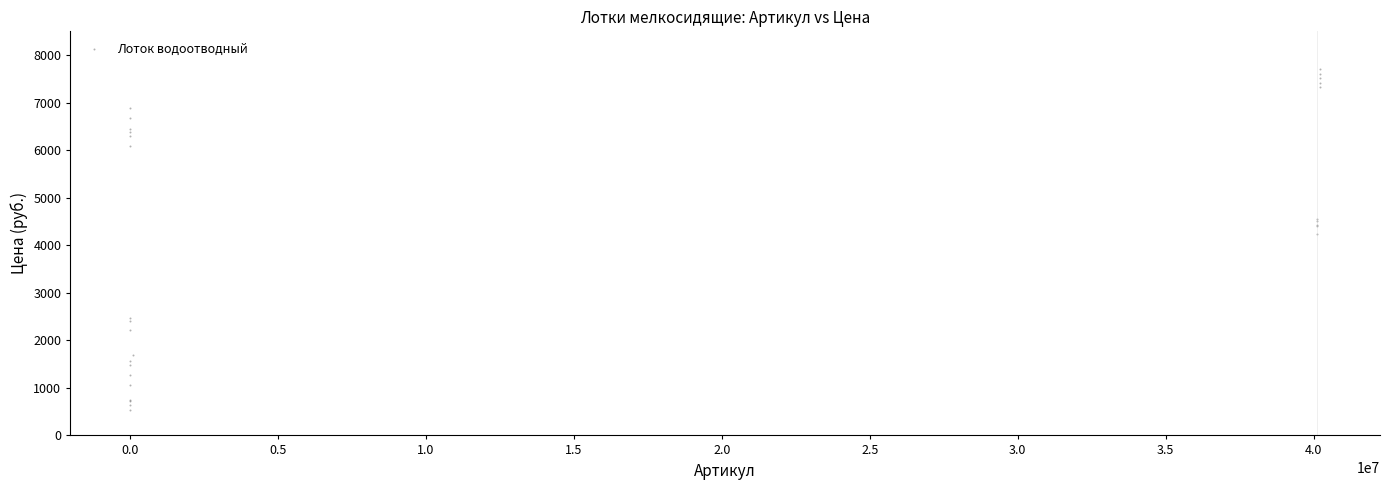

What Y value in the scatter plot is closest to 4122?

4236